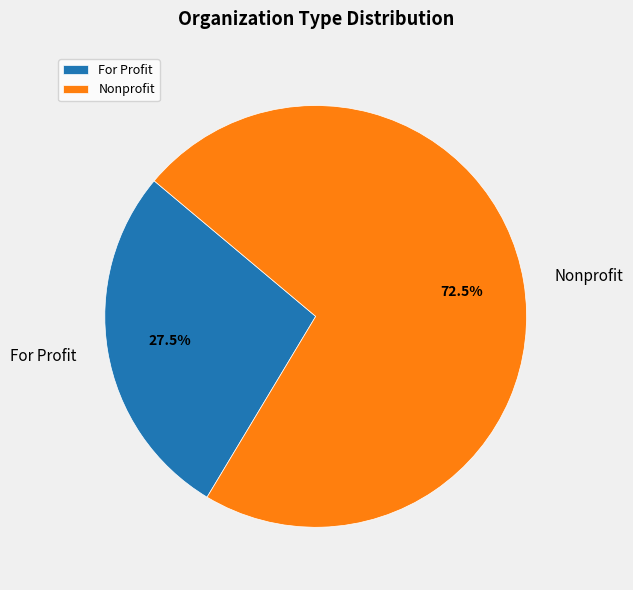

Does For Profit represent more than half of the total?

No